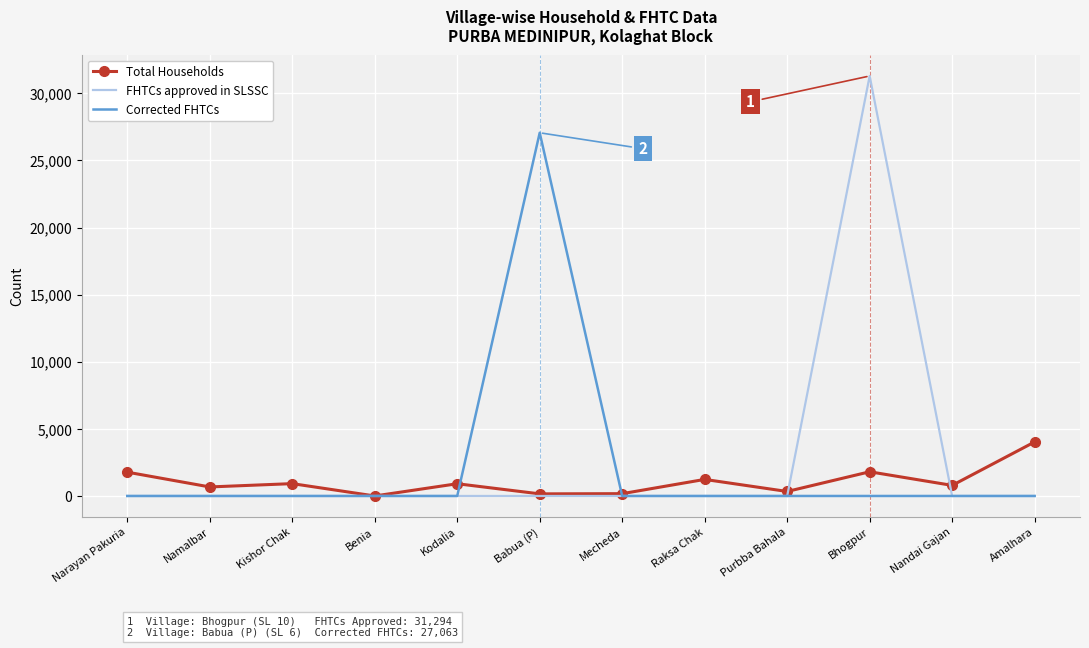

Which category has the highest value in the Total Households series?

Amalhara